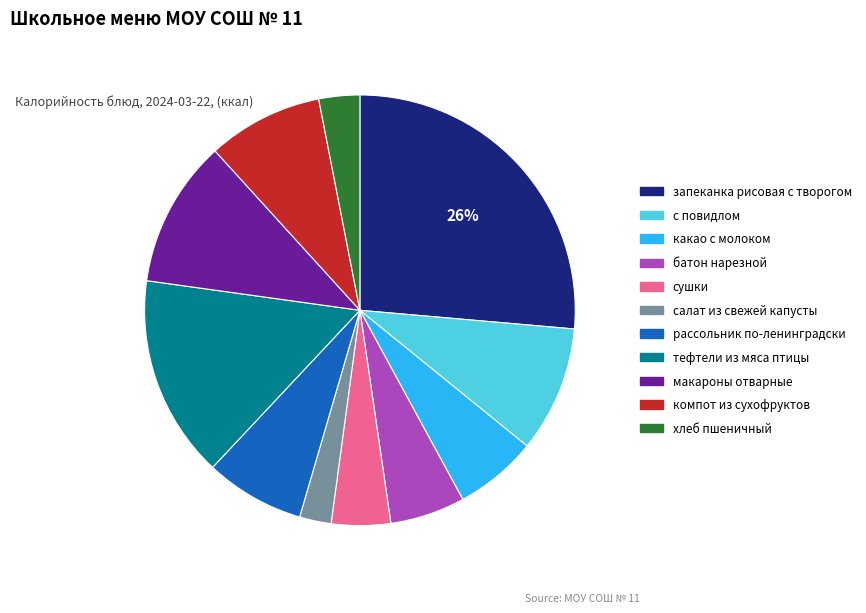

Is it true that макароны отварные is 11% of the pie?

True